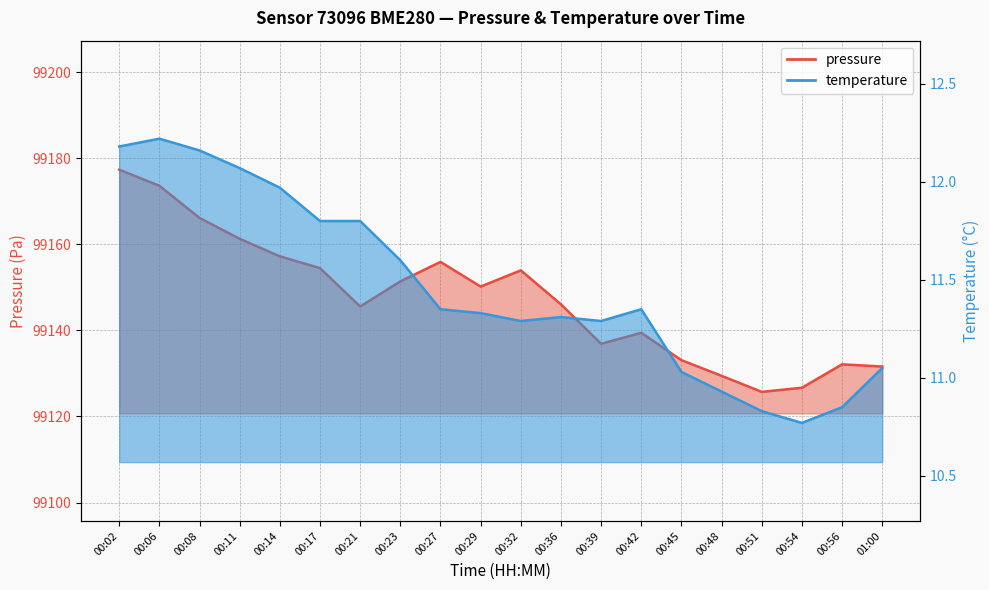

Where is the first local minimum for pressure?

00:21